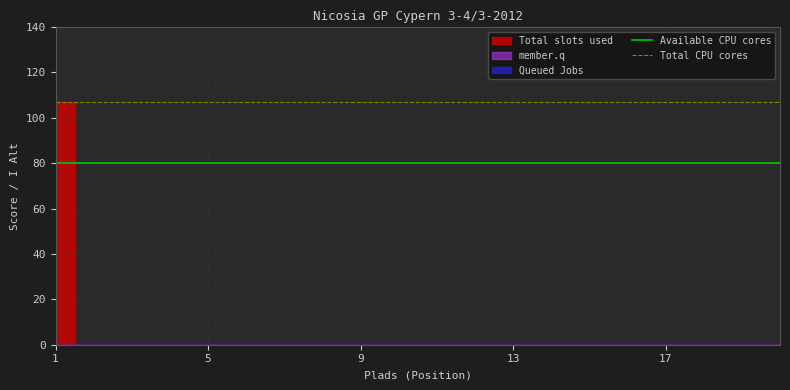

What is the value of the Total CPU cores point at the 1st from the left?

107